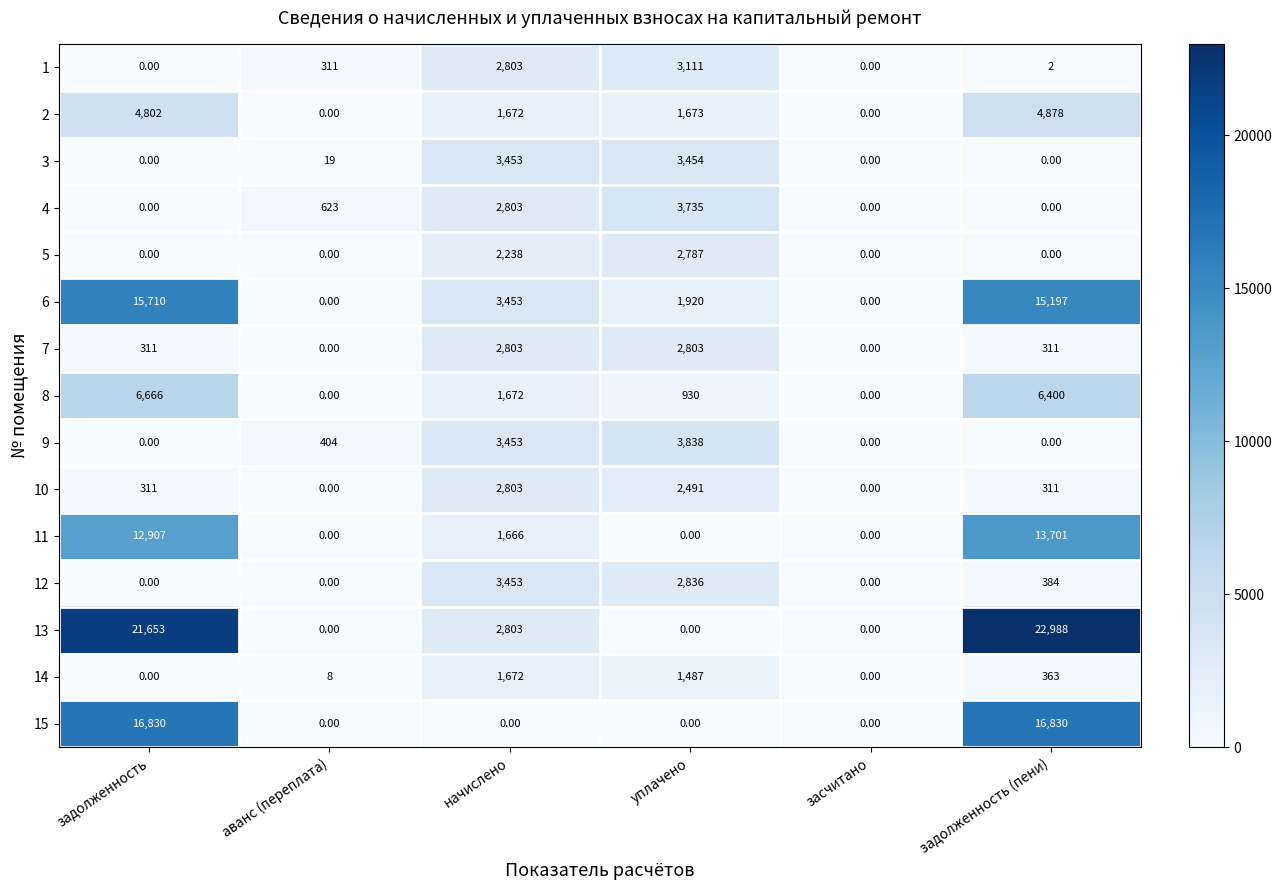

At which category is the sum across all series the highest?

задолженность (пени)